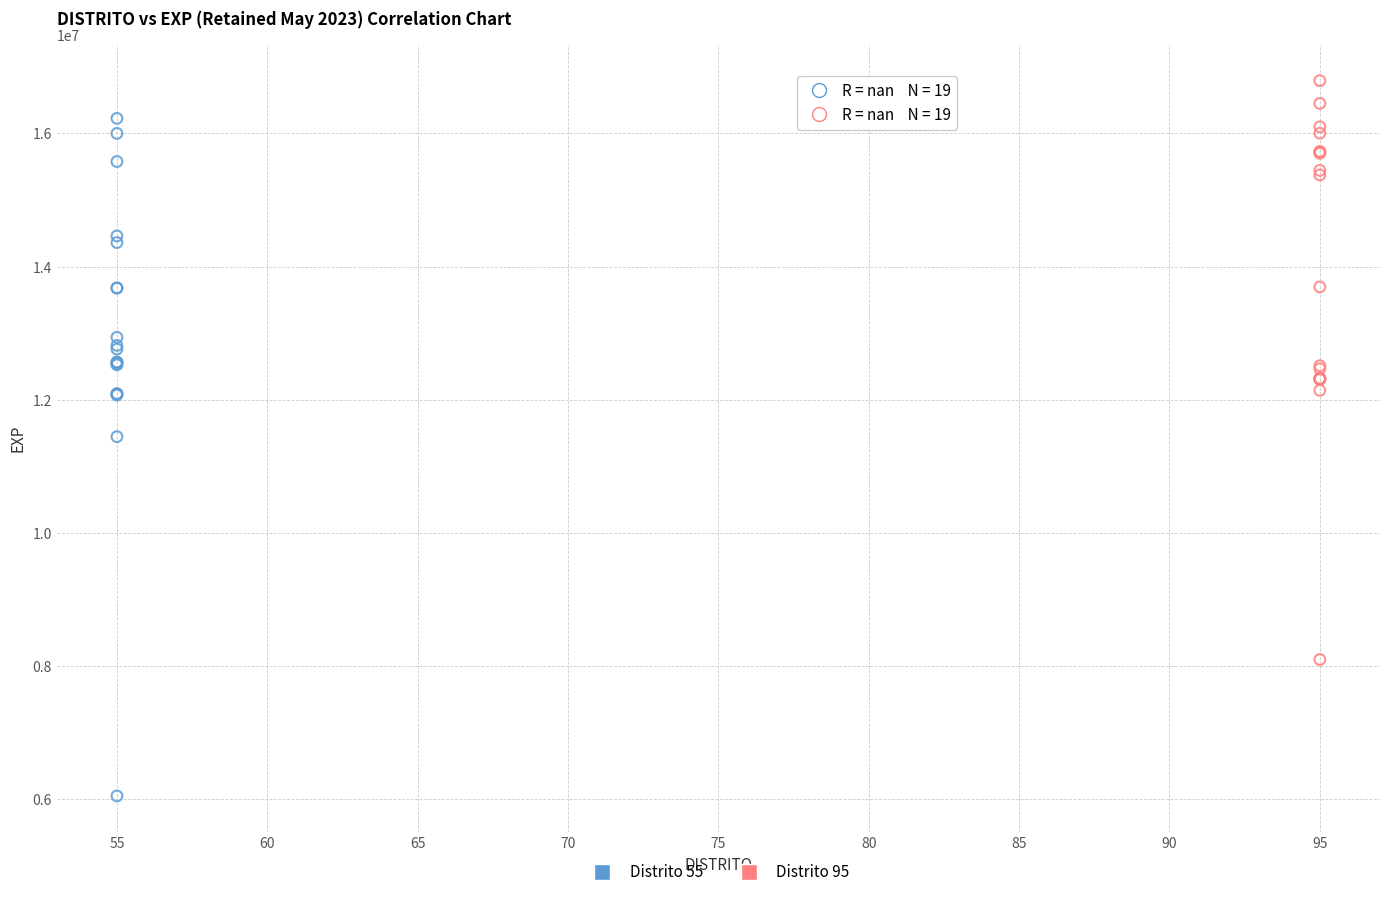

Which series has the widest spread of Y values?

Distrito 55